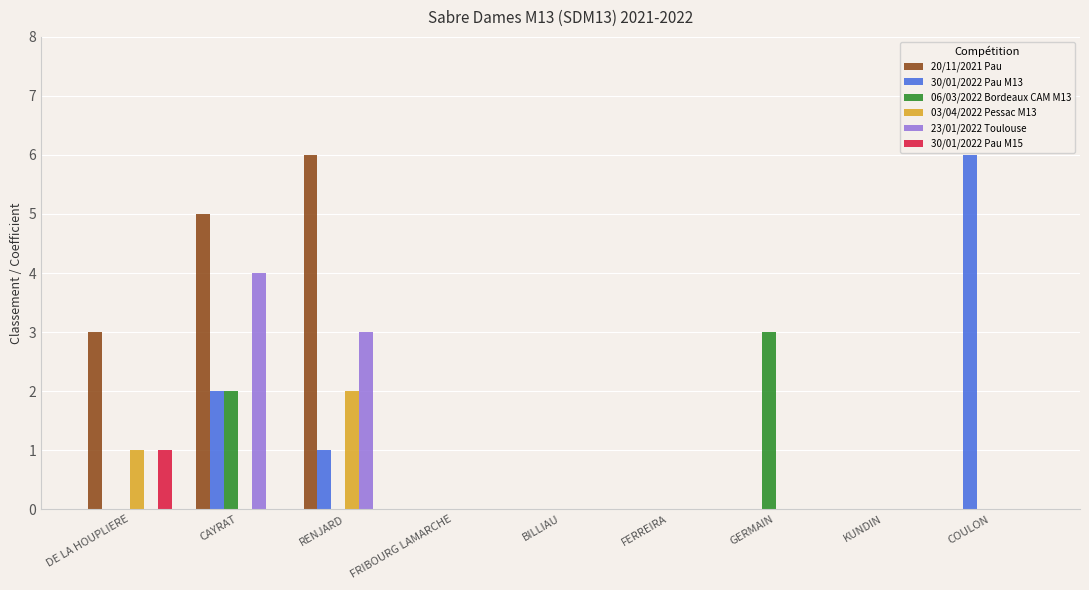

Between BILLIAU and GERMAIN, which series saw the biggest shift?

06/03/2022 Bordeaux CAM M13